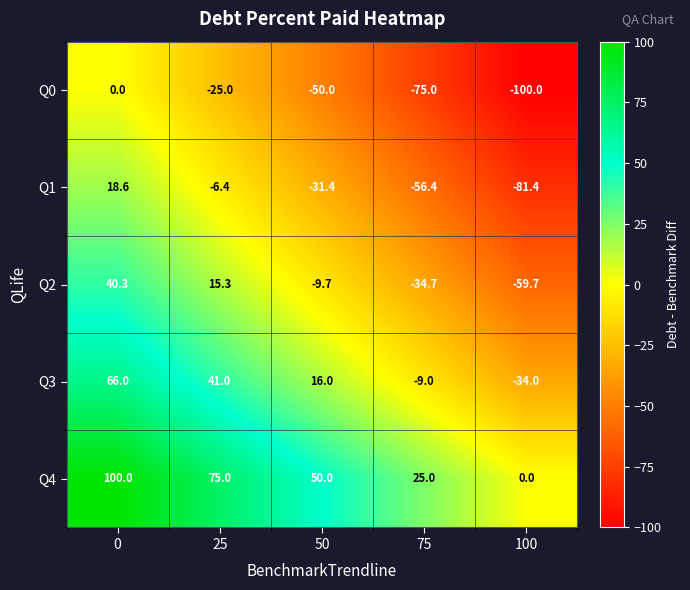

What is the difference between the highest and lowest values at 75?

100.0